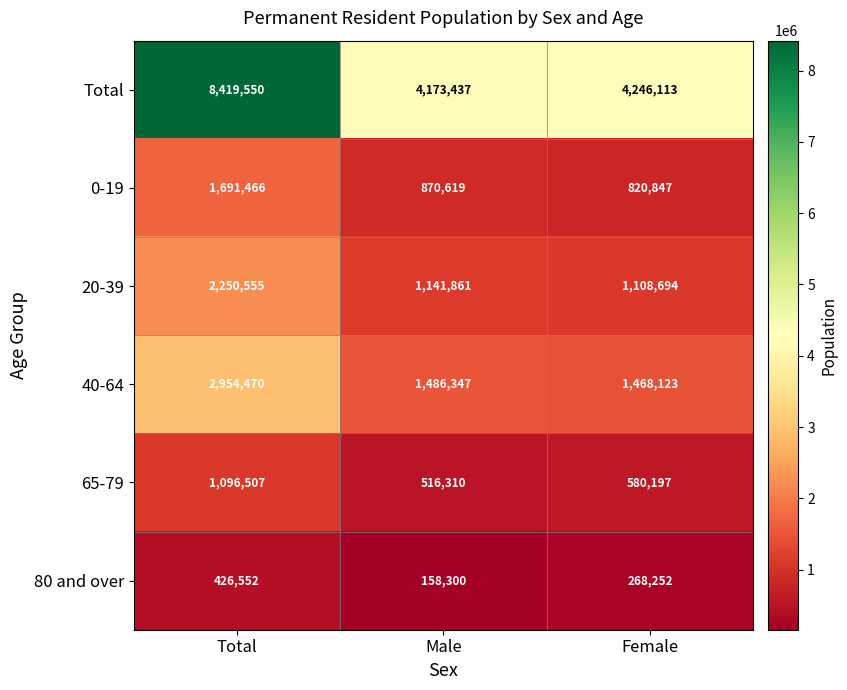

What is the total value across all series at Female?

8492226